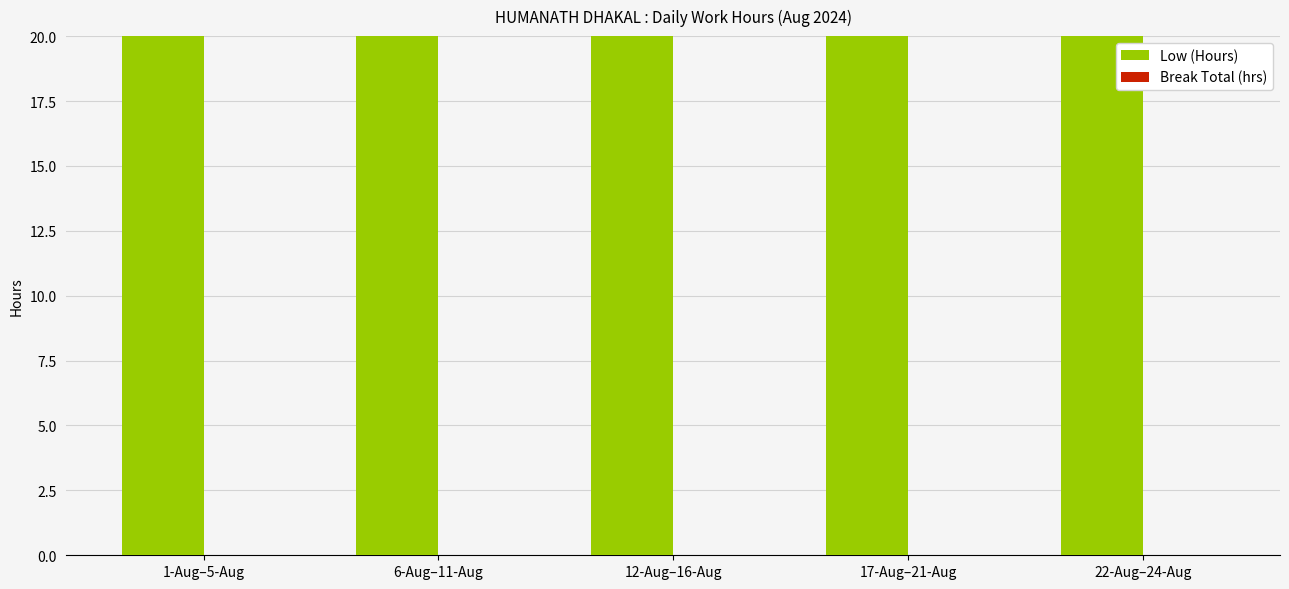

Which category has the highest value across all series?

12-Aug–16-Aug